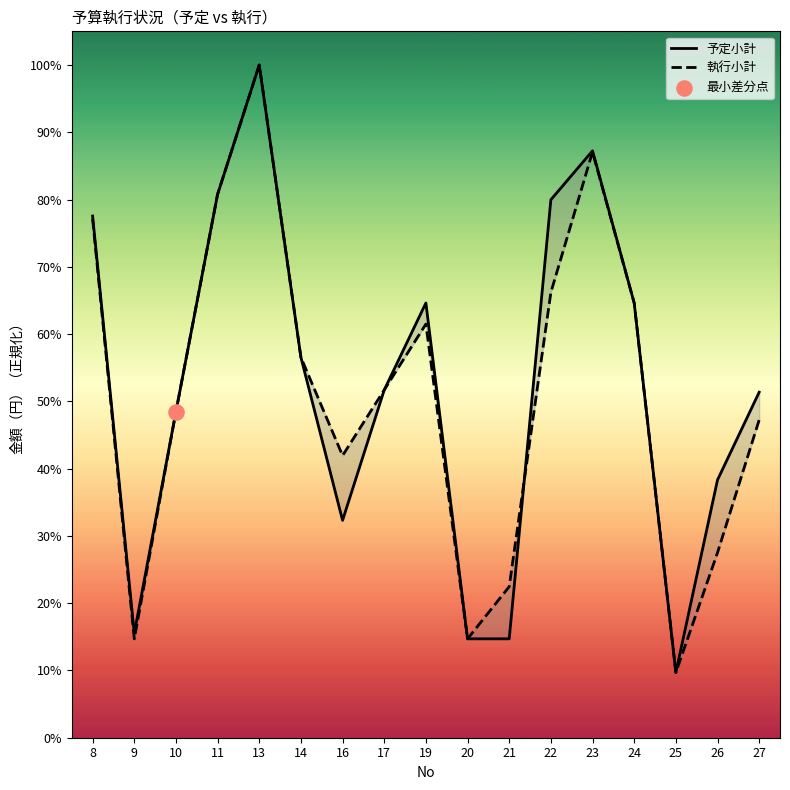

What are all the series names shown in the legend?

予定小計, 執行小計